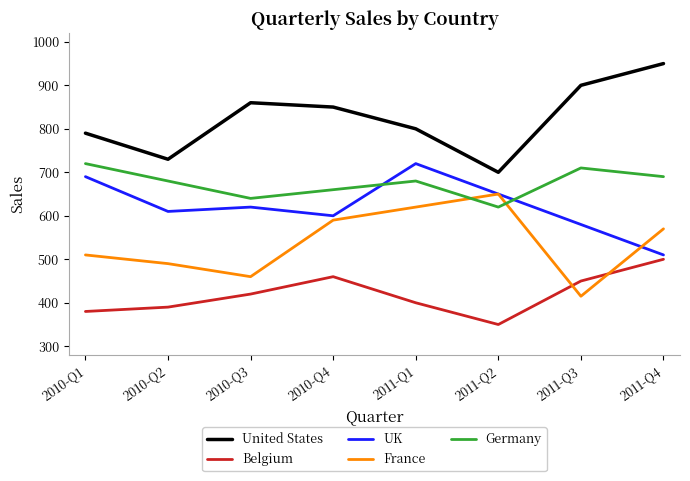

How many intersections are there between Germany and UK?

2